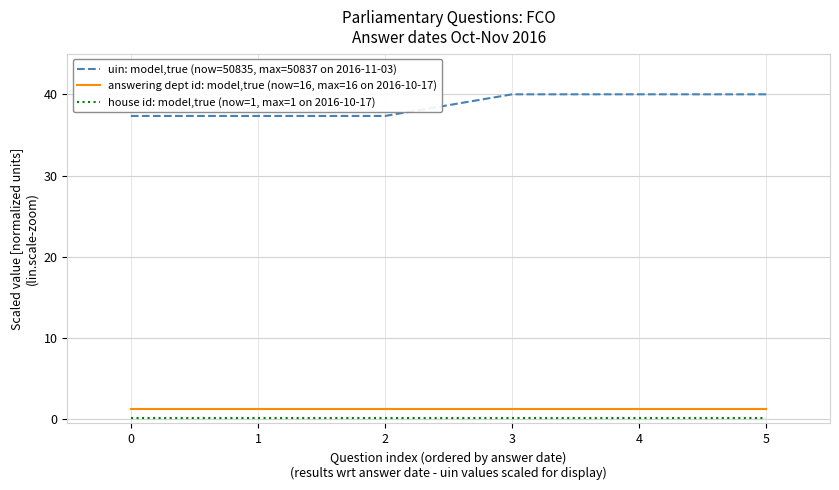

Reading right to left, list all the values displayed in this chart.

uin: model,true (now=50835, max=50837 on 2016-11-03): 5=40.0	4=40.0	3=40.0	2=37.3	1=37.3	0=37.3
answering dept id: model,true (now=16, max=16 on 2016-10-17): 5=1.3	4=1.3	3=1.3	2=1.3	1=1.3	0=1.3
house id: model,true (now=1, max=1 on 2016-10-17): 5=0.1	4=0.1	3=0.1	2=0.1	1=0.1	0=0.1